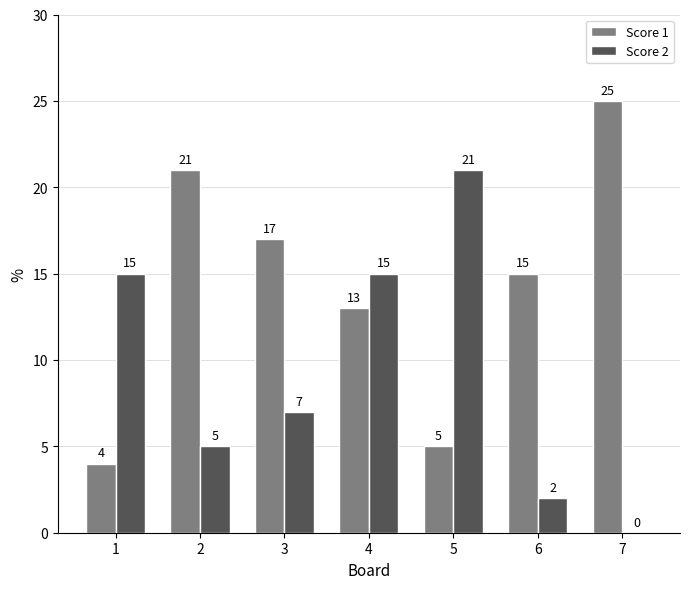

Reading right to left, list all the values displayed in this chart.

Score 1: 25	15	5	13	17	21	4
Score 2: 0	2	21	15	7	5	15